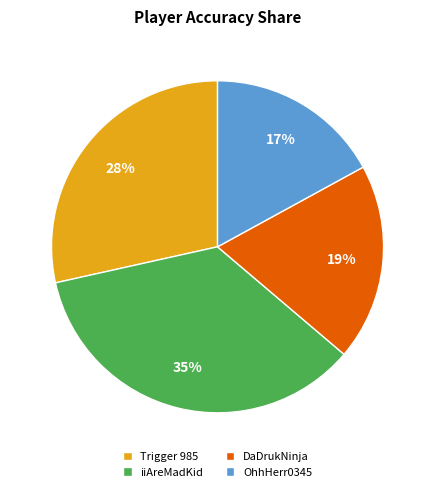

Count the number of slices in the pie.

4